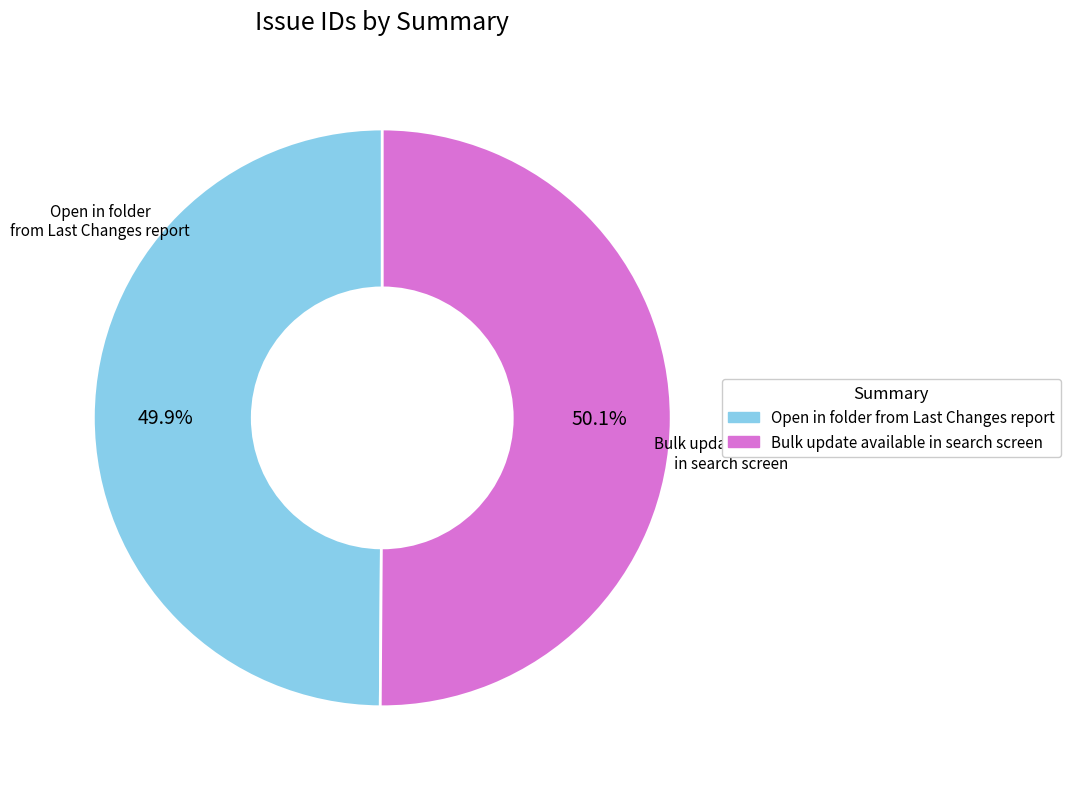

To the nearest percent, what portion does Bulk update available in search screen represent?

50%